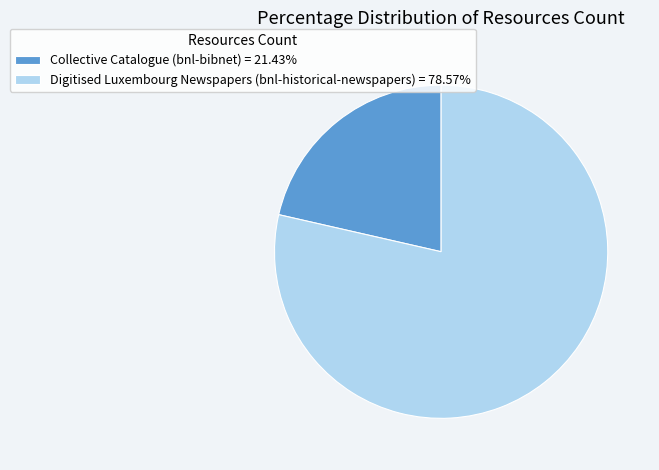

Is there a majority slice in this chart?

Yes